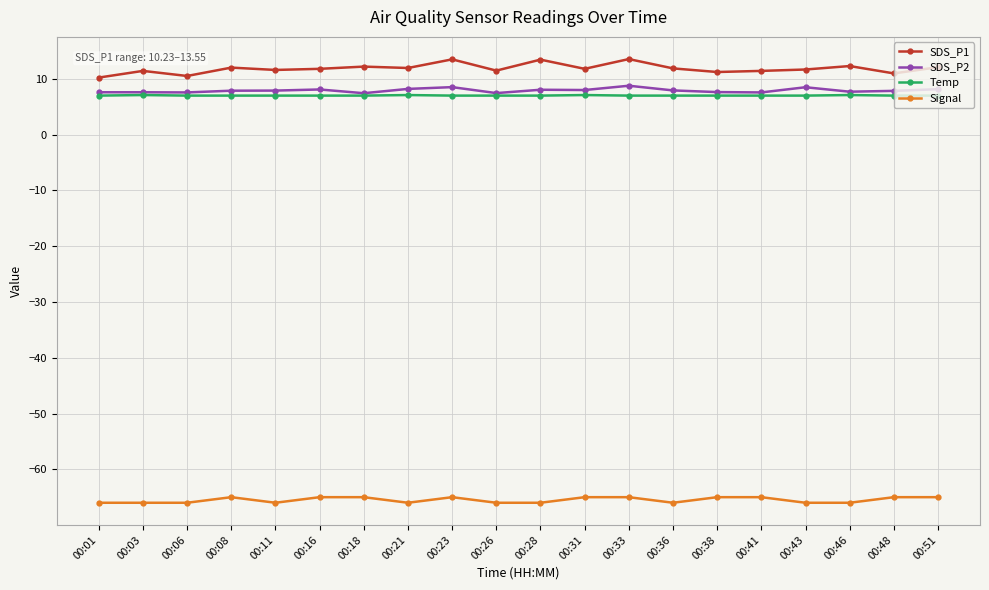

At 00:28, list the series in order from largest to smallest.

SDS_P1, SDS_P2, Temp, Signal